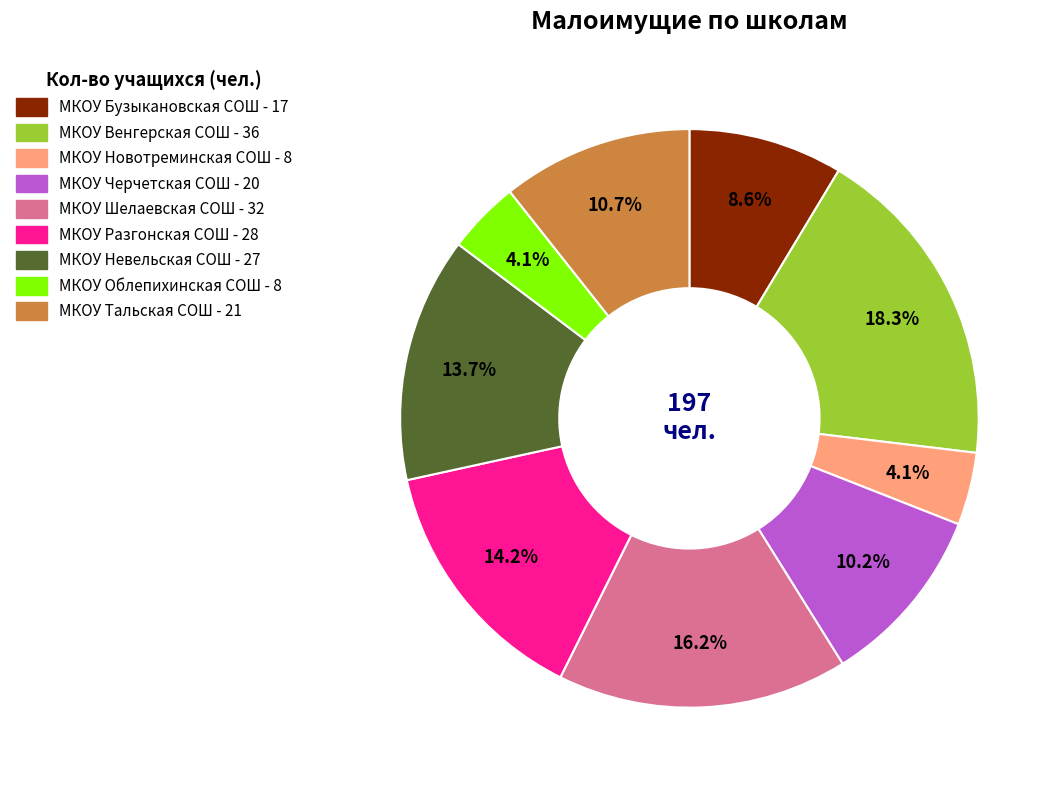

How many segments does this pie chart have?

9